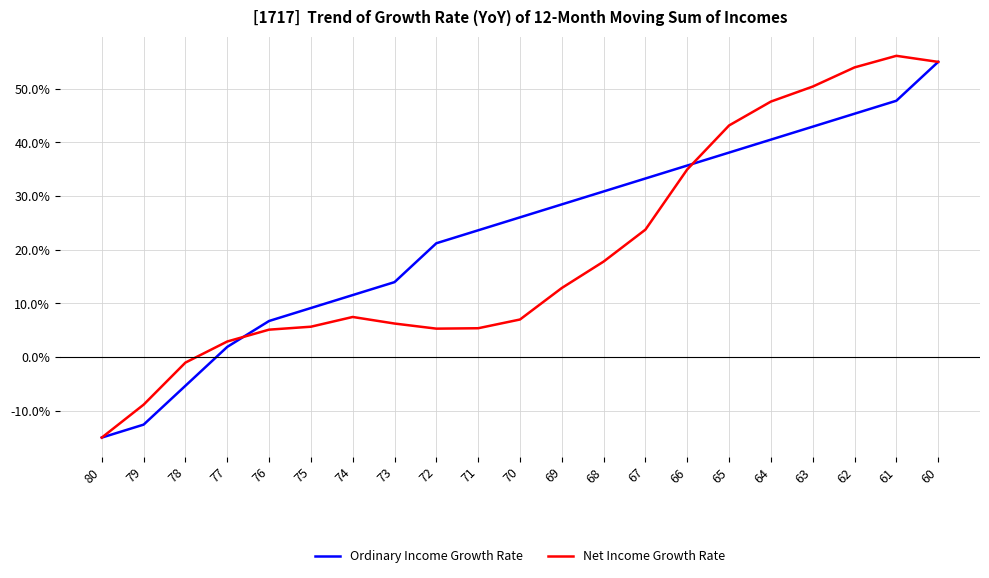

Count the number of data series in this chart.

2